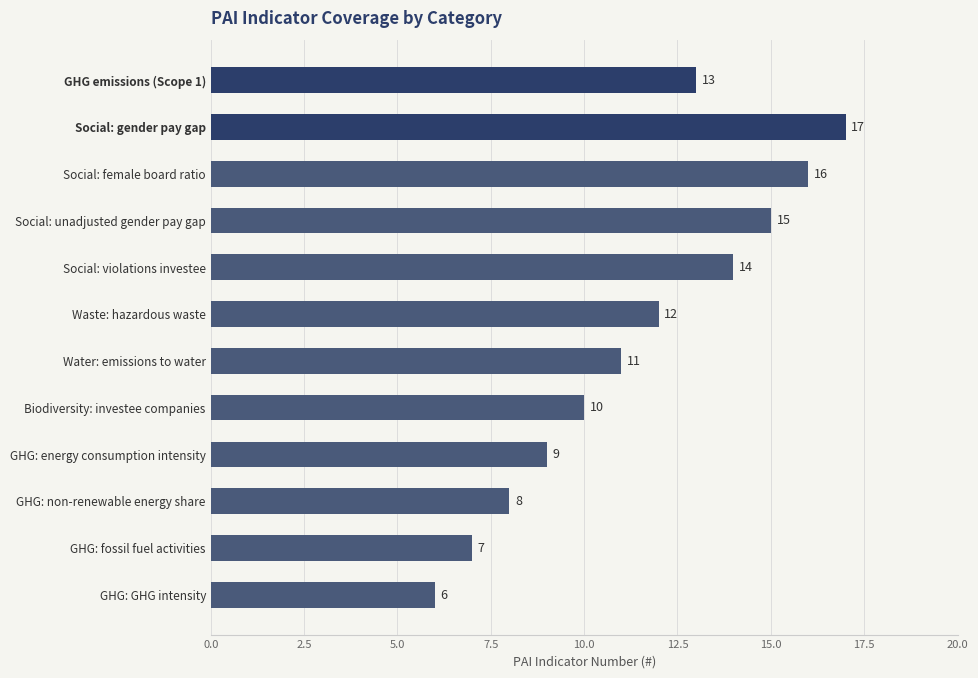

Reading bottom to top, list all the values displayed in this chart.

GHG: GHG intensity=6	GHG: fossil fuel activities=7	GHG: non-renewable energy share=8	GHG: energy consumption intensity=9	Biodiversity: investee companies=10	Water: emissions to water=11	Waste: hazardous waste=12	Social: violations investee=14	Social: unadjusted gender pay gap=15	Social: female board ratio=16	Social: gender pay gap=17	GHG emissions (Scope 1)=13